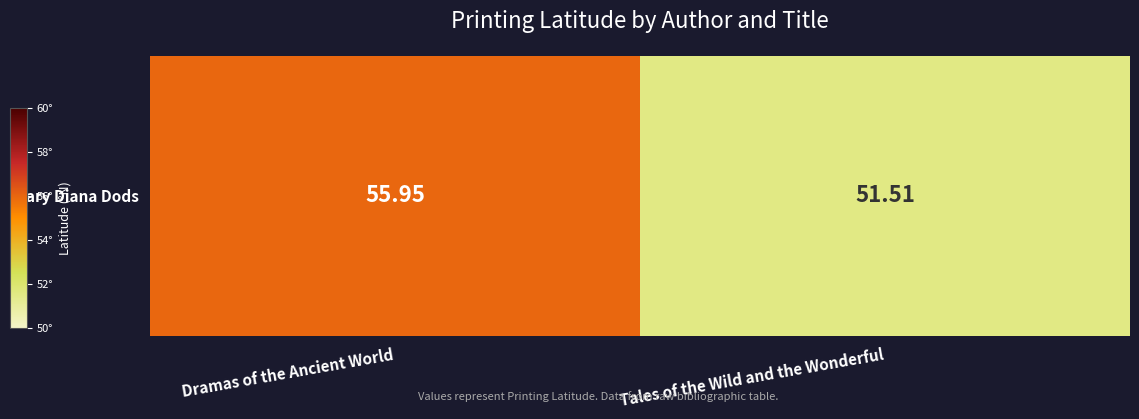

Where does the data first go above 55?

Dramas of the Ancient World